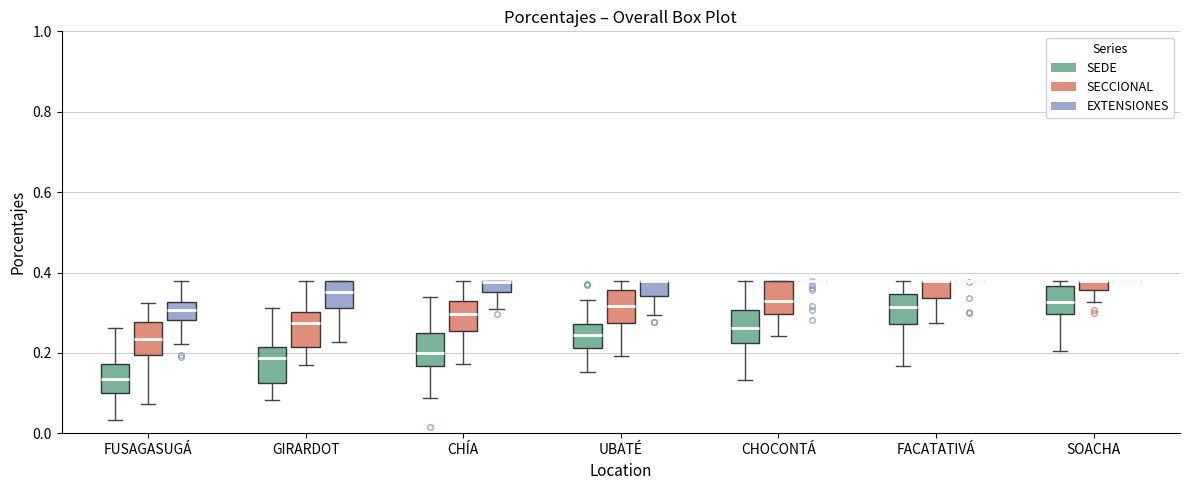

Where does the median line of the box for CHOCONTÁ (SECCIONAL) sit on the y-axis? The values are not printed on the chart, so give them approximately, as read against the axis.

0.32